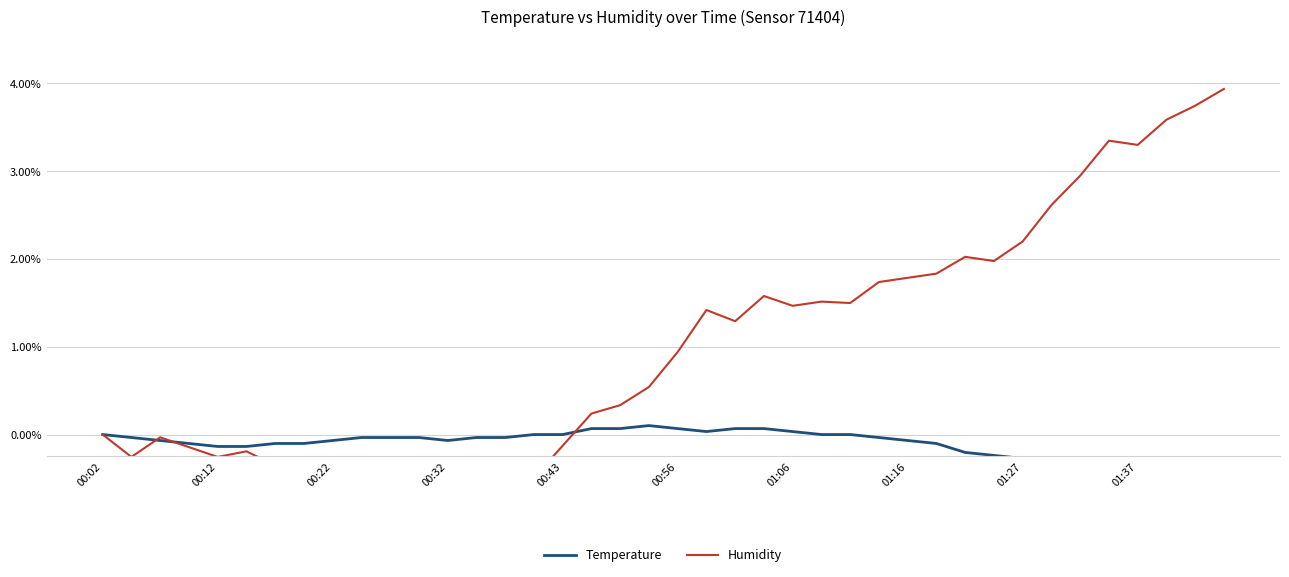

Reading left to right, what are all the values shown in this chart?

Temperature: 0.0	-0.0	-0.1	-0.1	-0.1	-0.1	-0.1	-0.1	-0.1	-0.0	-0.0	-0.0	-0.1	-0.0	-0.0	0.0	0.0	0.1	0.1	0.1	0.1	0.0	0.1	0.1	0.0	0.0	0.0	-0.0	-0.1	-0.1	-0.2	-0.2	-0.3	-0.3	-0.4	-0.5	-0.5	-0.6	-0.6	-0.6
Humidity: 0.0	-0.3	-0.0	-0.1	-0.3	-0.2	-0.4	-0.4	-0.5	-0.6	-0.6	-0.5	-0.7	-0.6	-0.6	-0.5	-0.1	0.2	0.3	0.5	0.9	1.4	1.3	1.6	1.5	1.5	1.5	1.7	1.8	1.8	2.0	2.0	2.2	2.6	2.9	3.3	3.3	3.6	3.7	3.9